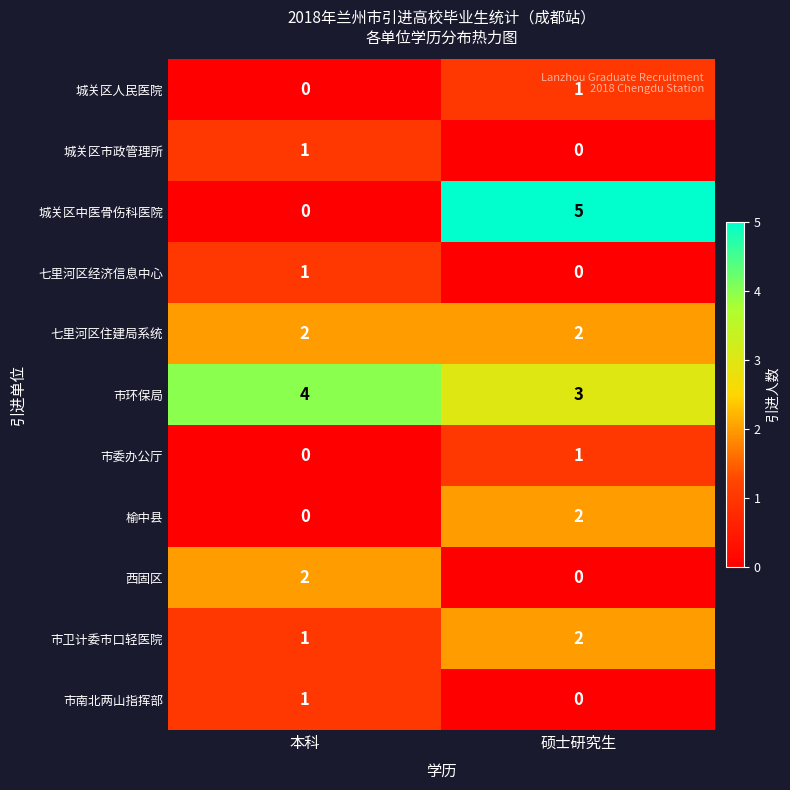

Which series changed the most between 本科 and 硕士研究生?

城关区中医骨伤科医院